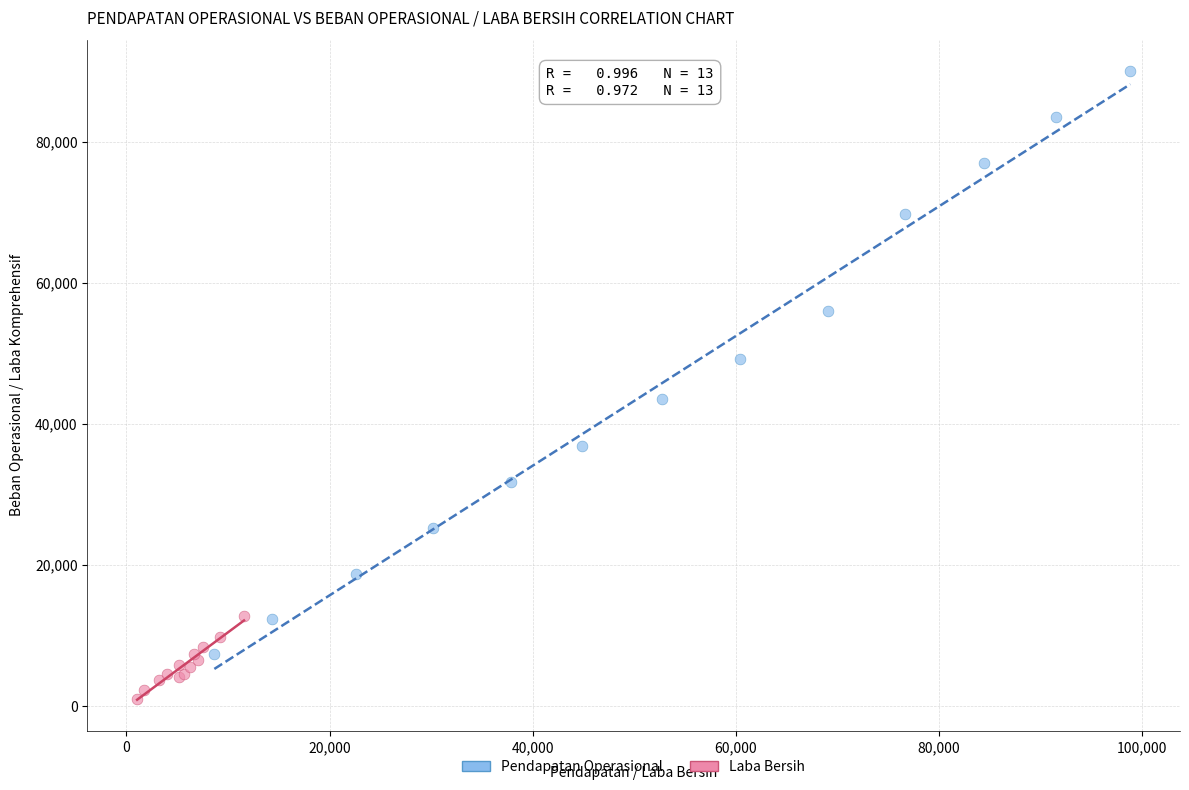

What are all the series names shown in the legend?

Pendapatan Operasional, Laba Bersih